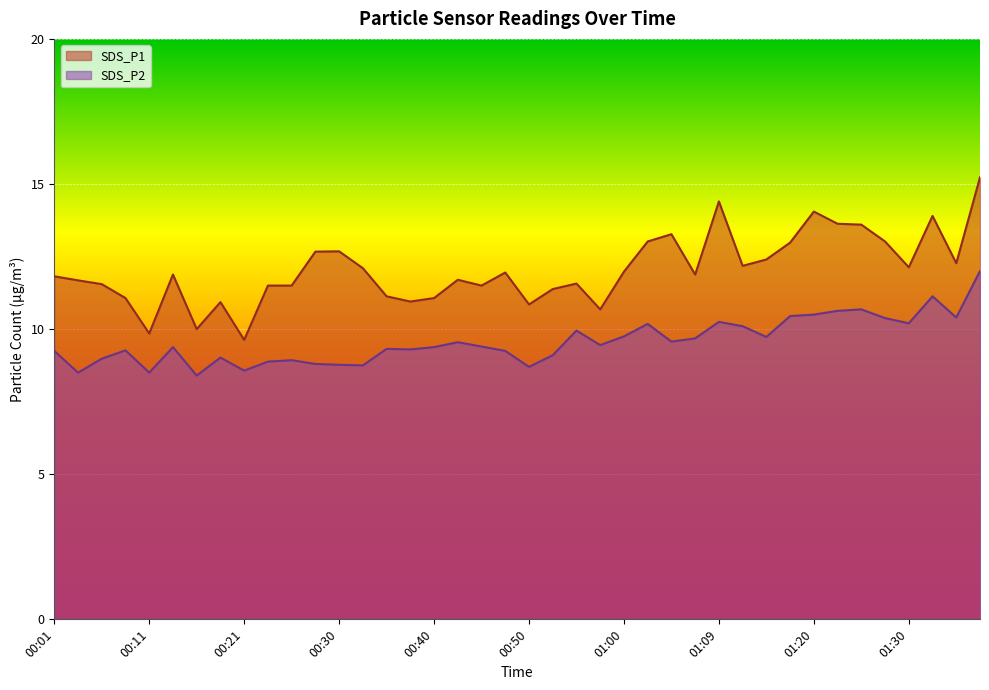

What is the sum of the SDS_P1 values at 01:00 and 01:33?

25.9